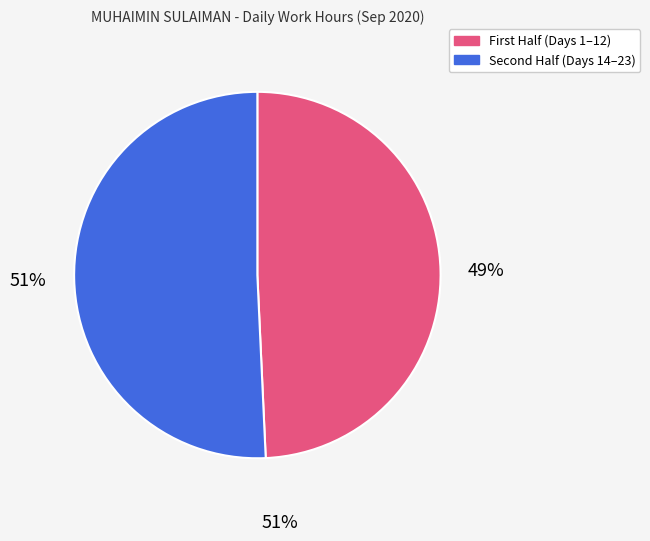

Between Day 8 and Day 22, which is larger?

Day 22